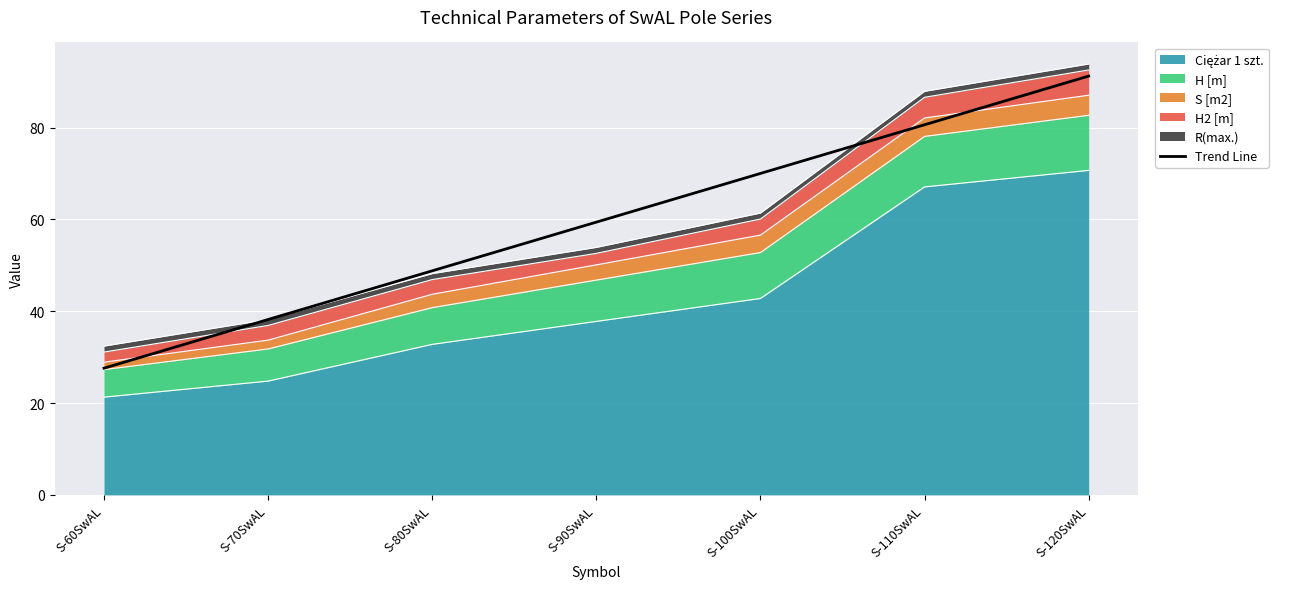

List the labels in order of value, smallest first.

S-60SwAL, S-70SwAL, S-80SwAL, S-90SwAL, S-100SwAL, S-110SwAL, S-120SwAL